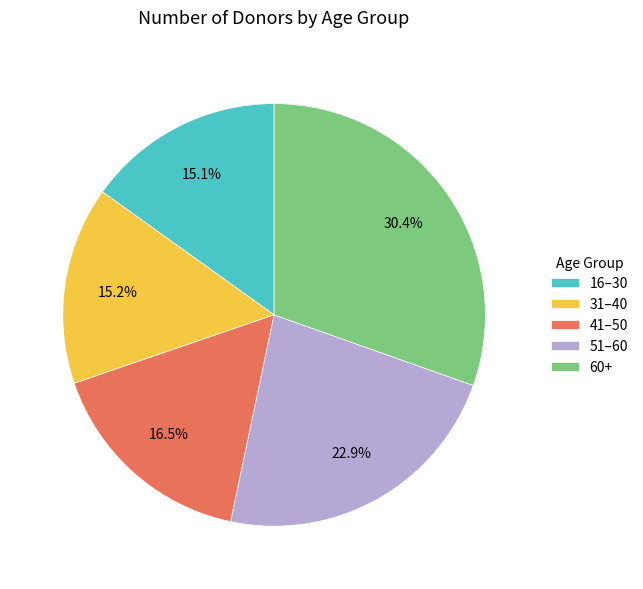

Is 16–30 the majority of the pie?

No